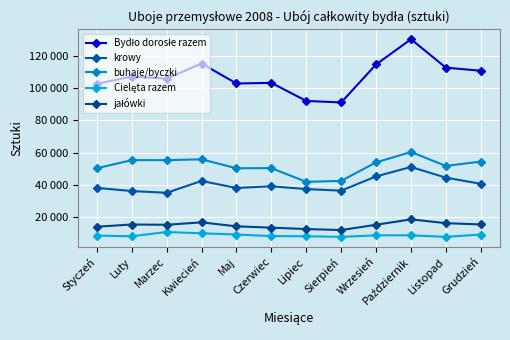

True or false: buhaje/byczki has more than 0 points higher than both neighbors.

True